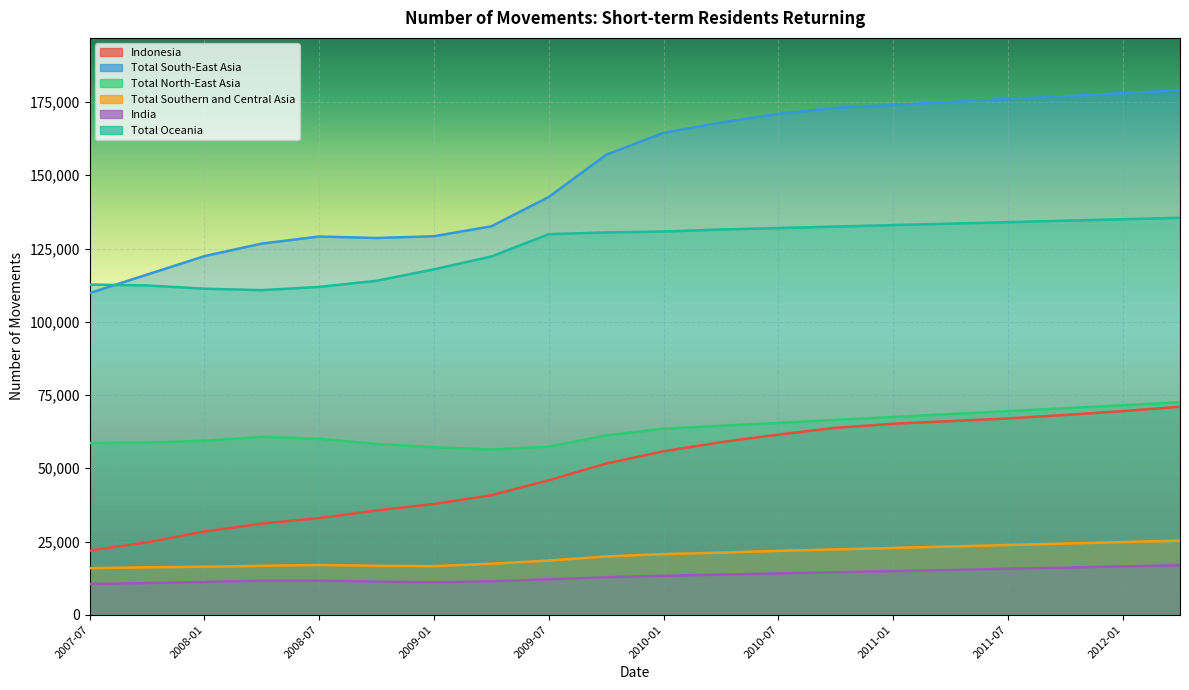

What is the label of the 8th point from the left?

2009-04